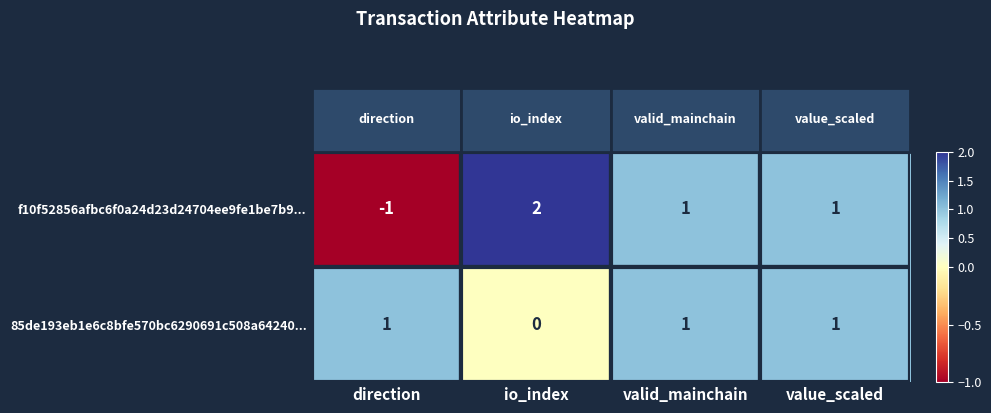

Count the f10f52856afbc6f0a24d23d24704ee9fe1be7b9... values in the range 1 to 2.

3